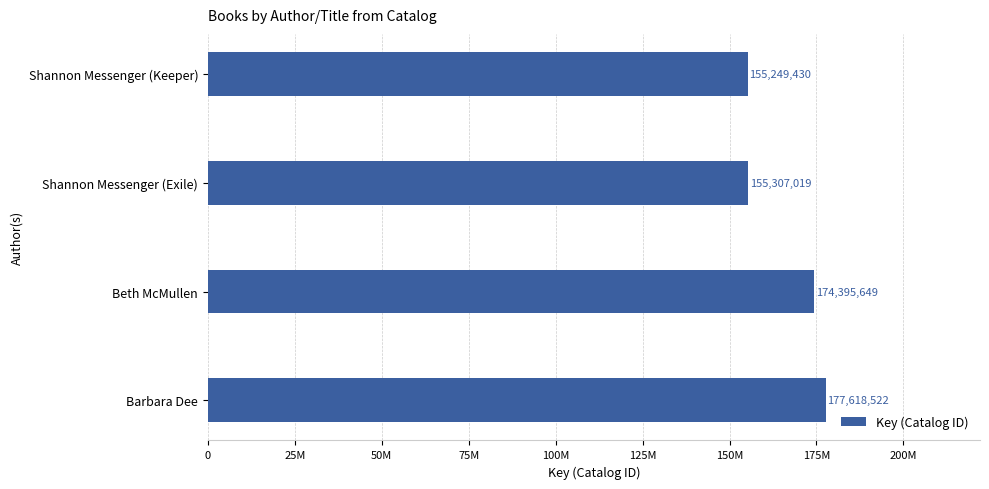

Are the bars horizontal?

Yes